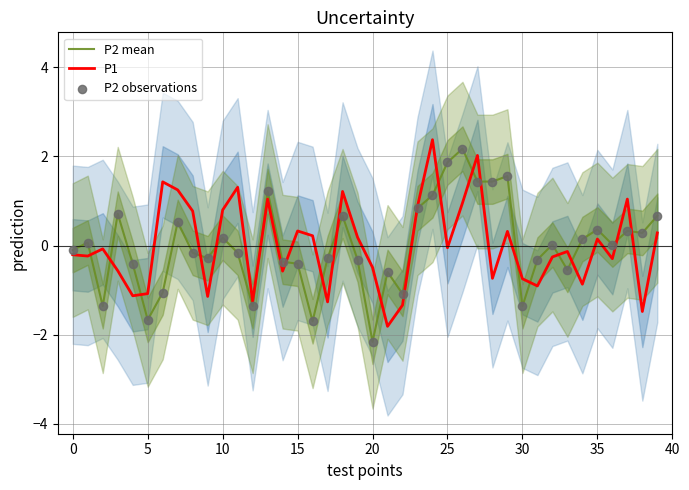

What are all the series names shown in the legend?

P2 mean, P1, P2 observations